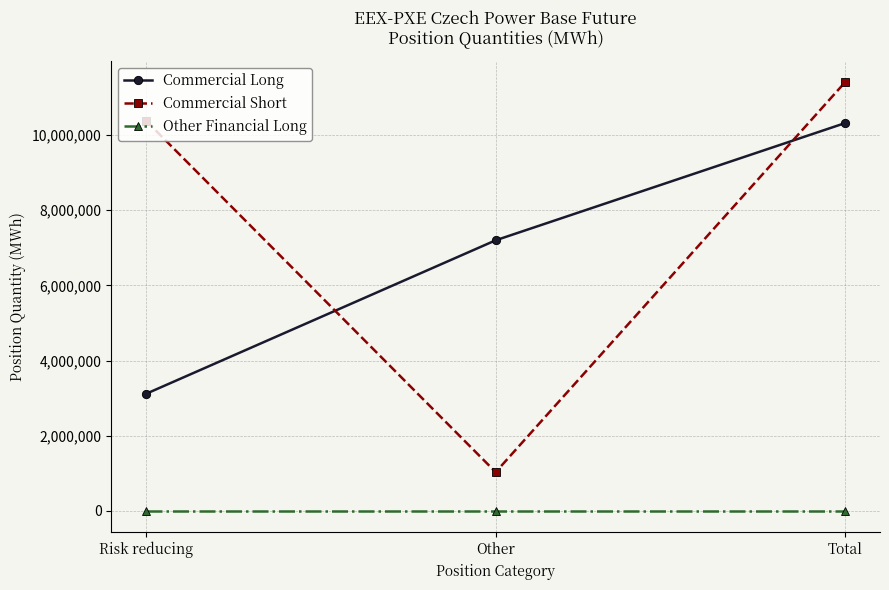

What is the difference between the Commercial Long values at Total and Other?

3118999